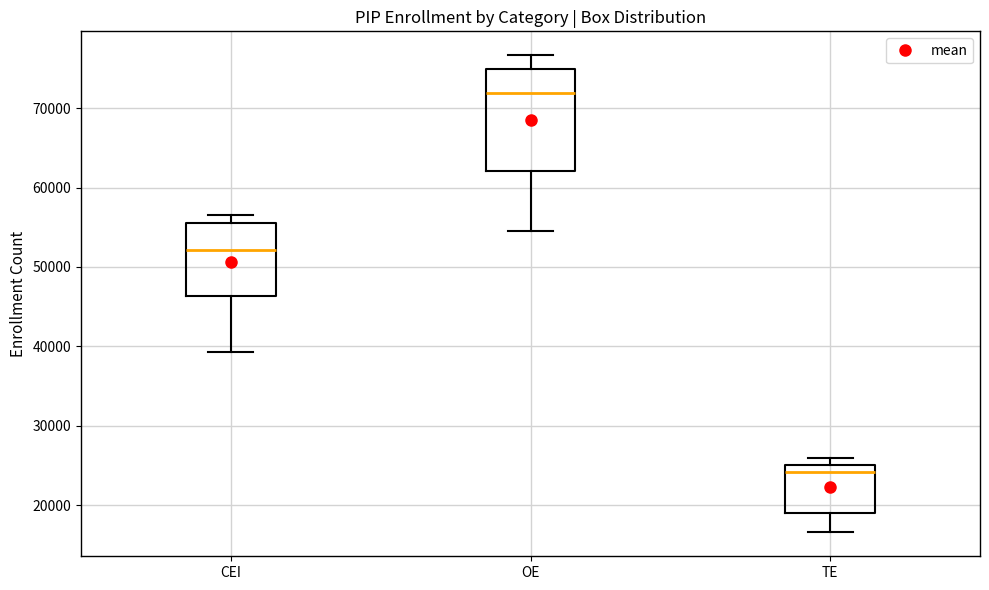

Reading left to right, read every box against the y-axis: the position of its median line, the range the box covers, and the ends of its whiskers. The values are not printed on the chart, so give them approximately, as read against the axis.

CEI: median 52000, box 46000 to 55000, whiskers 39000 to 57000
OE: median 72000, box 62000 to 75000, whiskers 54000 to 77000
TE: median 24000, box 19000 to 25000, whiskers 17000 to 26000